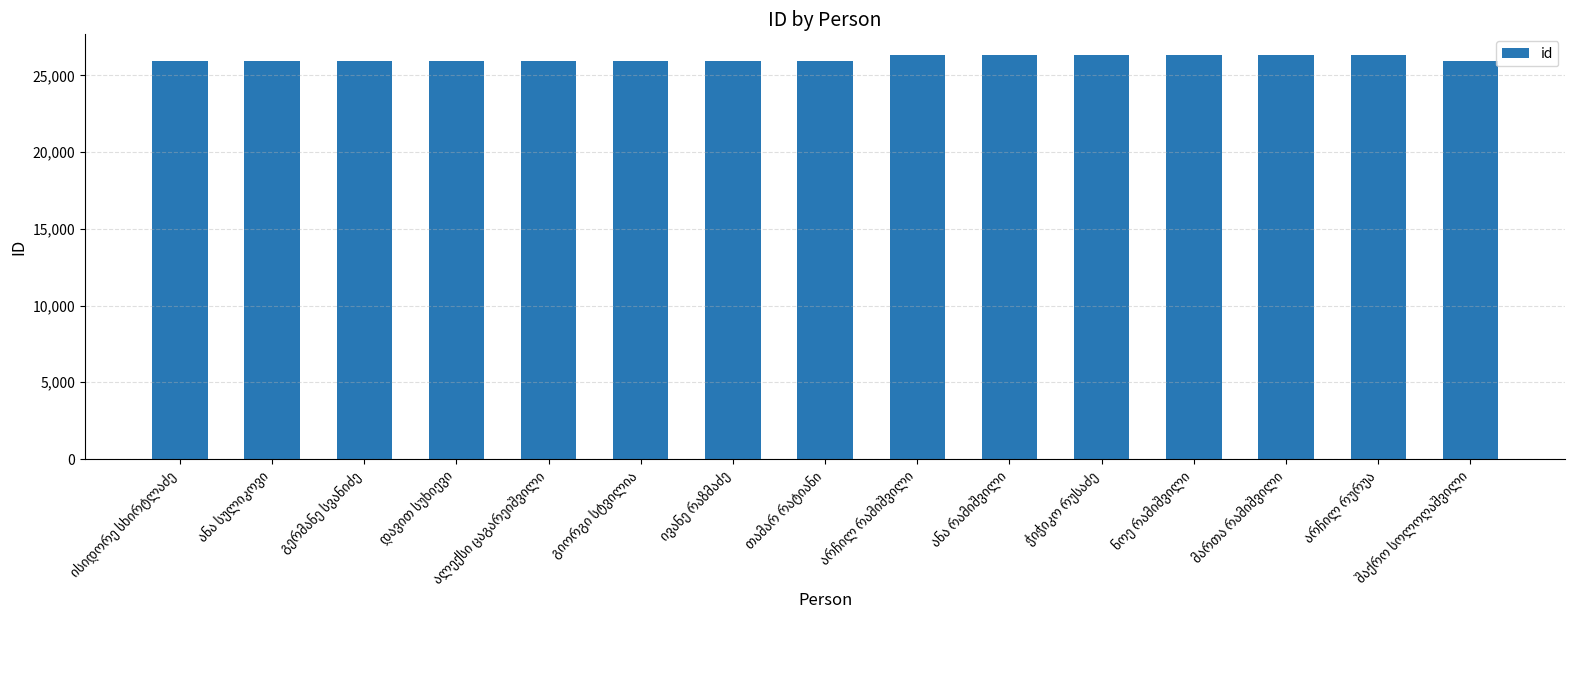

What is the maximum value shown in the chart?

26359